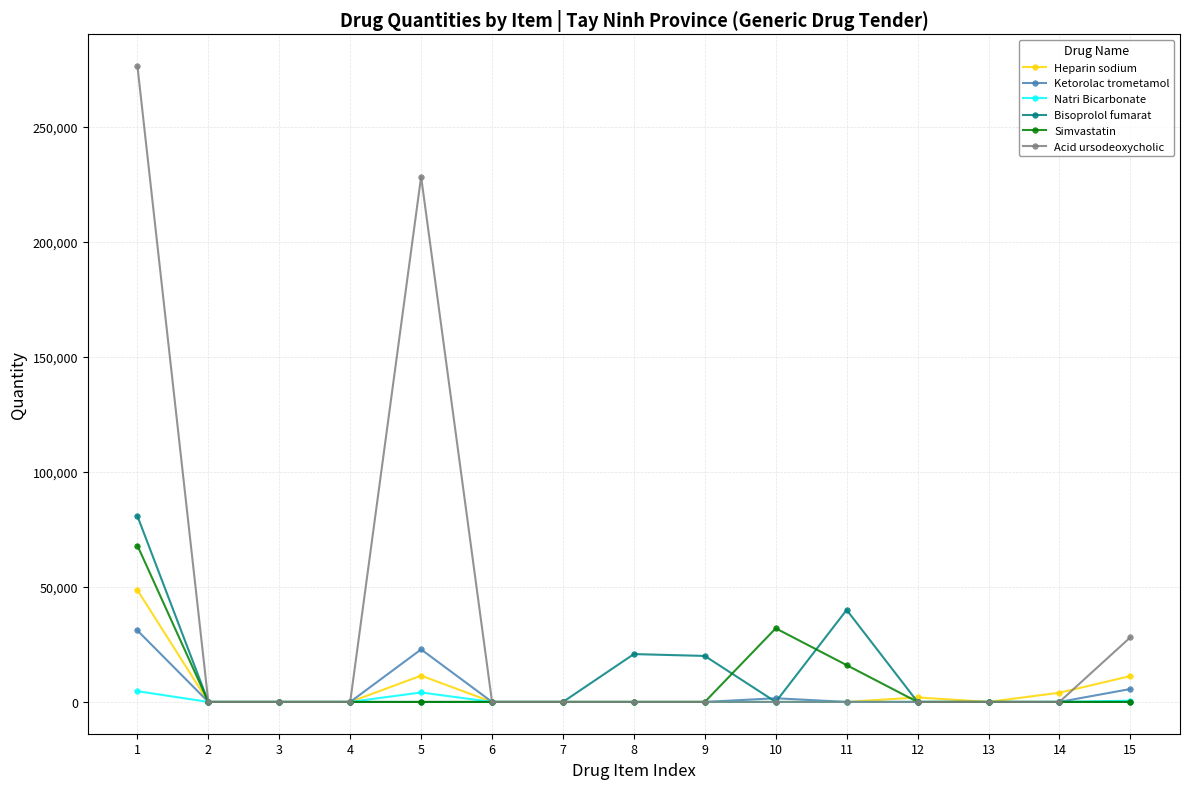

Which series has the widest spread of values?

Acid ursodeoxycholic